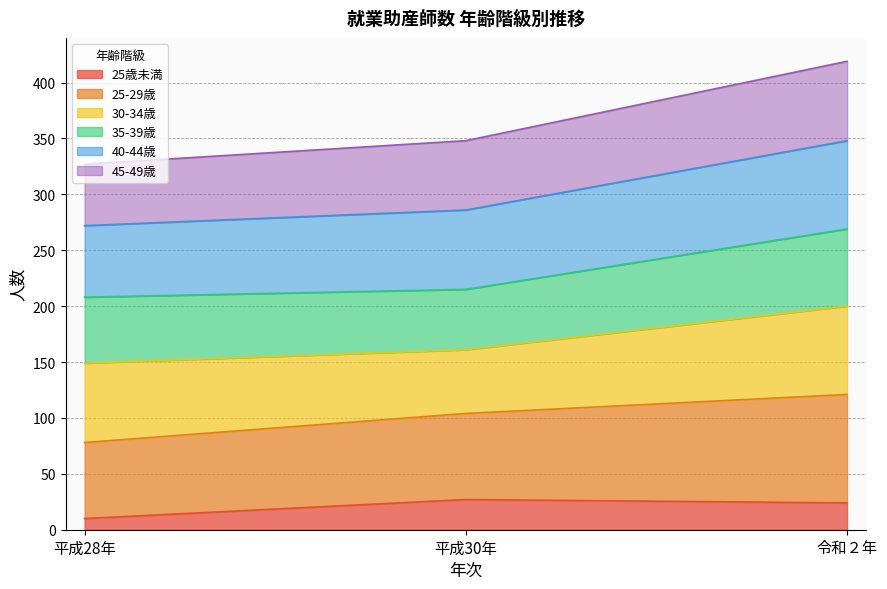

The value of 25歳未満 at 平成28年 is 10. True or false?

True